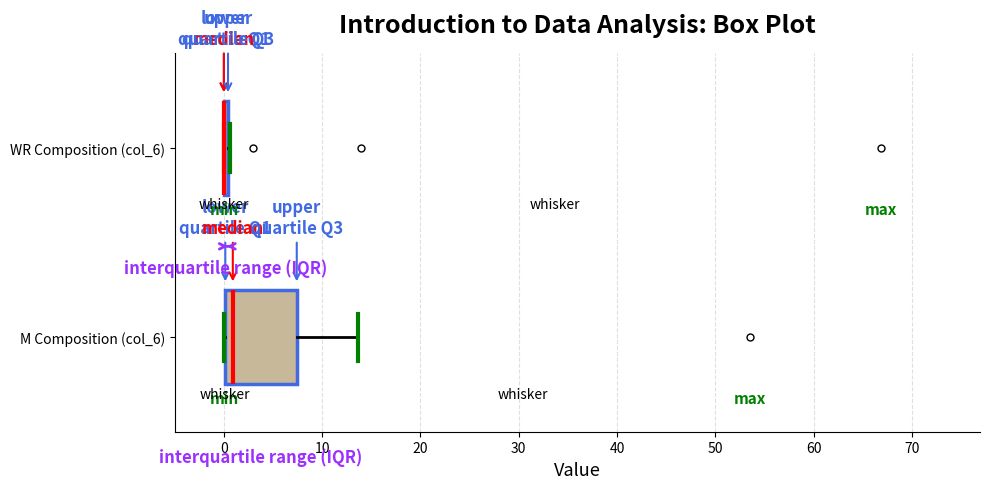

Reading bottom to top, read every box against the x-axis: the position of its median line, the range the box covers, and the ends of its whiskers. The values are not printed on the chart, so give them approximately, as read against the axis.

M Composition (col_6): median 1, box 0 to 7, whiskers 0 to 14
WR Composition (col_6): box collapsed to a line at 0, whiskers 0 to 1